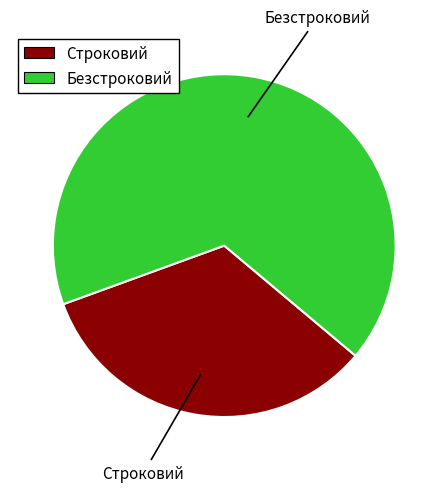

Combined, do Строковий and Безстроковий account for over 50%?

Yes